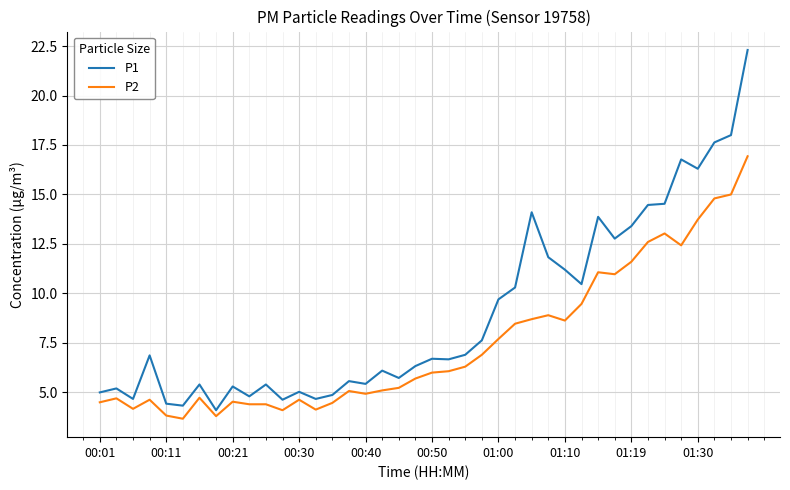

Which series has the largest total across all categories?

P1